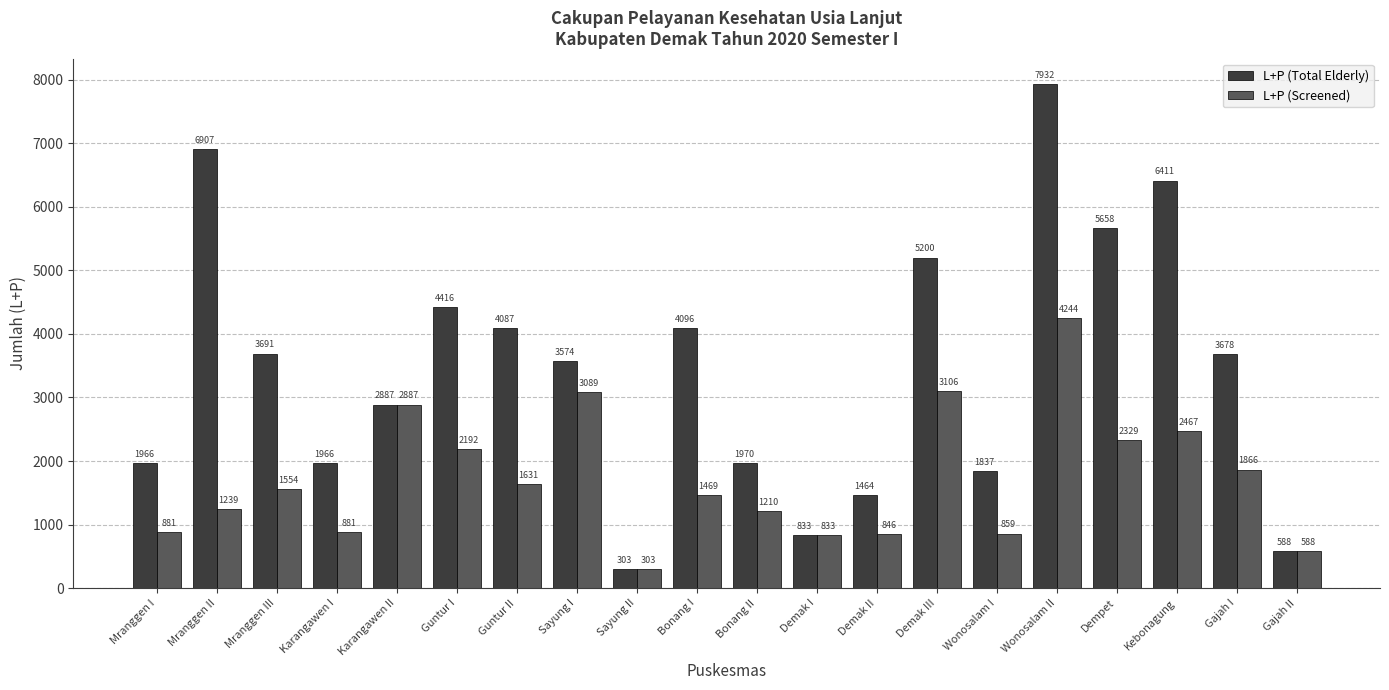

How many categories are shown in the chart?

20